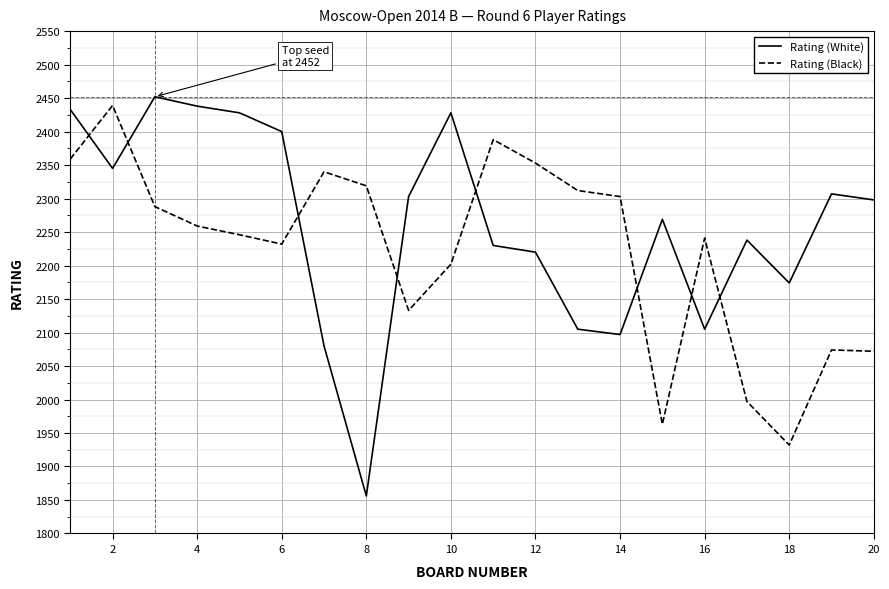

What is the minimum value for Rating (Black)?

1932